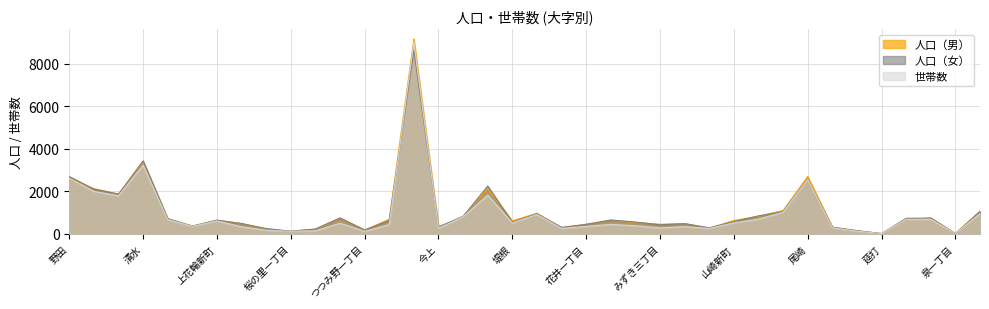

Reading right to left, transcribe all the data shown in this chart.

人口（男）: 目吹=1076	泉一丁目=25	尾崎台=753	日の出町=669	莚打=23	小山=148	東金野井=325	尾崎=2701	中里=1101	船形=827	山崎新町=634	桜木=271	みずき四丁目=492	みずき三丁目=454	みずき二丁目=540	みずき一丁目=646	花井一丁目=460	山崎梅の台=278	山崎貝塚町=975	堤根=614	花井=2134	桜台=837	今上=316	山崎=9164	つつみ野二丁目=691	つつみ野一丁目=186	桜の里三丁目=743	桜の里二丁目=221	桜の里一丁目=123	清水公園東二丁目=230	清水公園東一丁目=488	上花輪新町=644	中野台鹿島町=379	堤台=705	清水=3377	中野台=1876	上花輪=2132	野田=2540
人口（女）: 目吹=1049	泉一丁目=22	尾崎台=746	日の出町=734	莚打=17	小山=157	東金野井=315	尾崎=2588	中里=1052	船形=850	山崎新町=577	桜木=289	みずき四丁目=481	みずき三丁目=428	みずき二丁目=560	みずき一丁目=655	花井一丁目=448	山崎梅の台=312	山崎貝塚町=948	堤根=552	花井=2249	桜台=821	今上=331	山崎=8638	つつみ野二丁目=635	つつみ野一丁目=184	桜の里三丁目=751	桜の里二丁目=234	桜の里一丁目=128	清水公園東二丁目=253	清水公園東一丁目=490	上花輪新町=650	中野台鹿島町=366	堤台=720	清水=3437	中野台=1870	上花輪=2108	野田=2697
世帯数: 目吹=955	泉一丁目=25	尾崎台=690	日の出町=684	莚打=18	小山=130	東金野井=289	尾崎=2563	中里=1022	船形=697	山崎新町=522	桜木=256	みずき四丁目=343	みずき三丁目=283	みずき二丁目=387	みずき一丁目=448	花井一丁目=355	山崎梅の台=259	山崎貝塚町=916	堤根=514	花井=1822	桜台=807	今上=267	山崎=9024	つつみ野二丁目=439	つつみ野一丁目=126	桜の里三丁目=503	桜の里二丁目=146	桜の里一丁目=124	清水公園東二丁目=170	清水公園東一丁目=336	上花輪新町=613	中野台鹿島町=356	堤台=676	清水=3227	中野台=1799	上花輪=1998	野田=2608